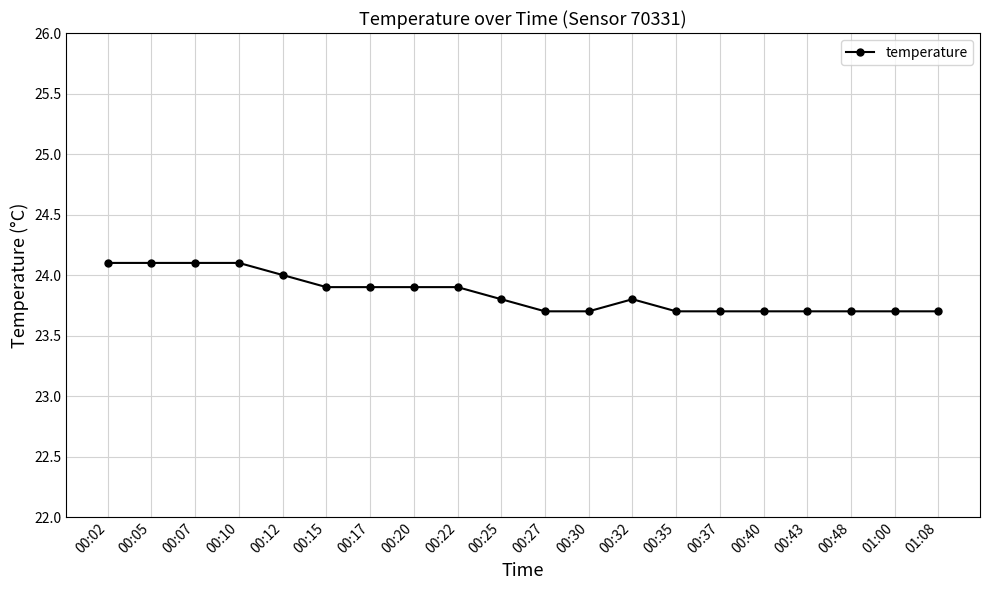

Reading left to right, list all the values displayed in this chart.

24.1	24.1	24.1	24.1	24.0	23.9	23.9	23.9	23.9	23.8	23.7	23.7	23.8	23.7	23.7	23.7	23.7	23.7	23.7	23.7